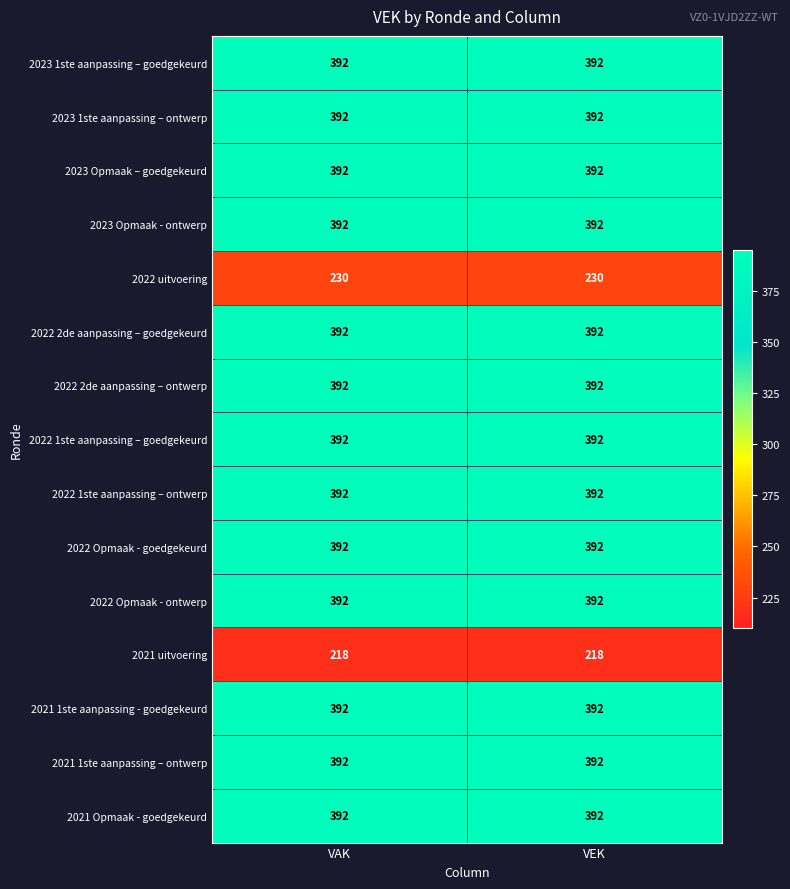

At how many categories does at least one series exceed 267?

2